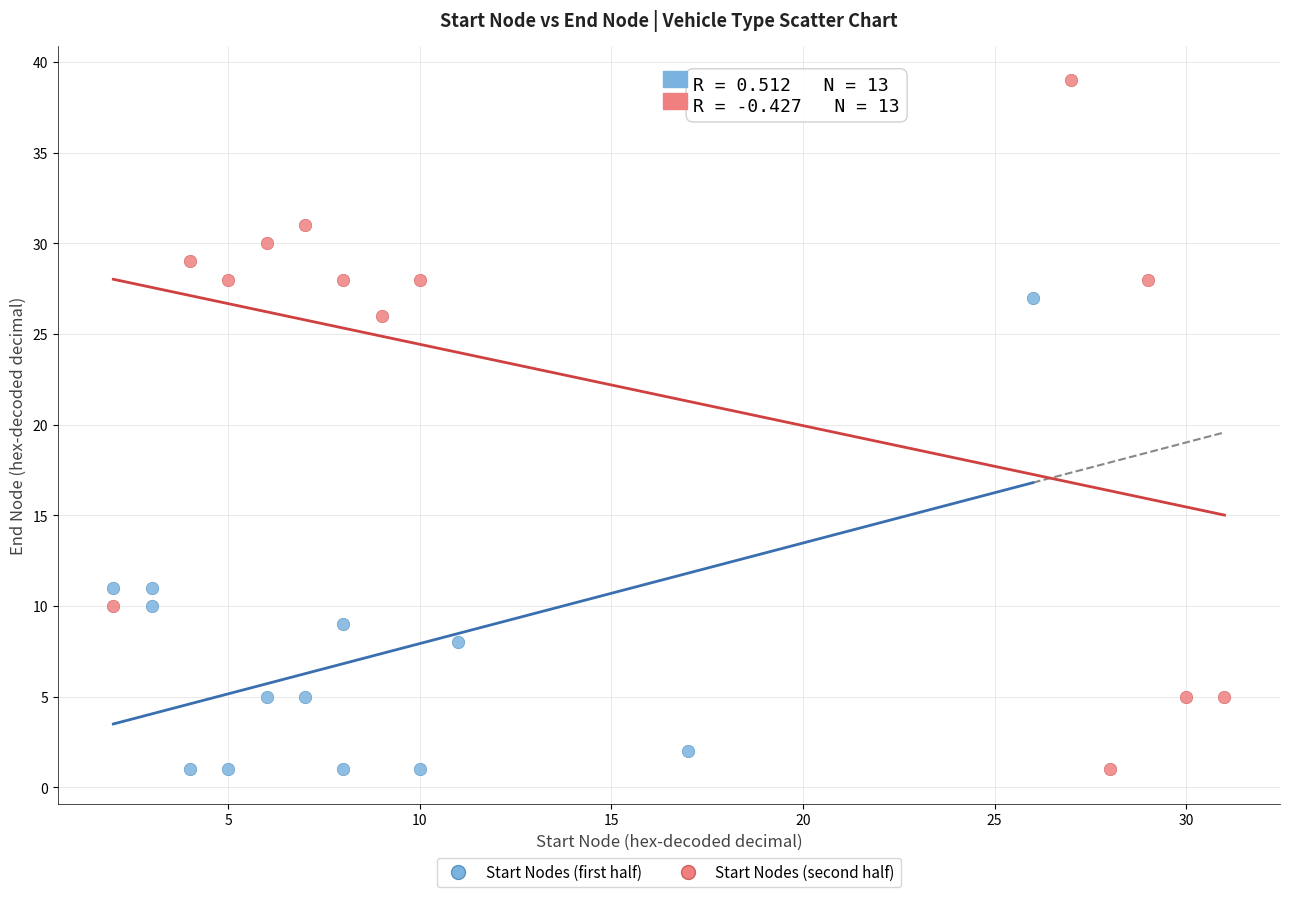

Which series reaches the maximum Y coordinate?

Start Nodes (second half)